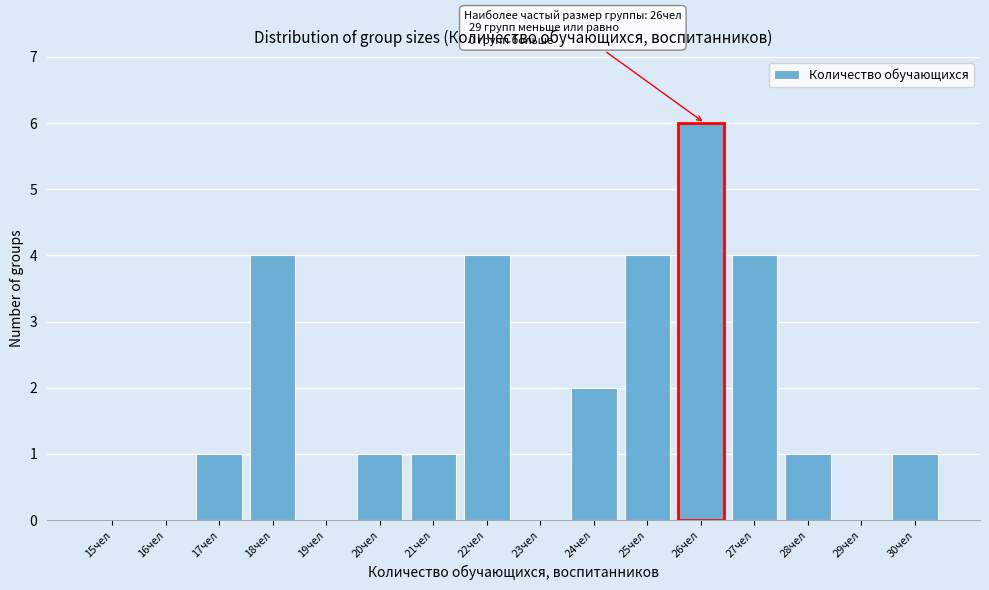

Reading left to right, extract all data points from this chart.

15чел=0	16чел=0	17чел=1	18чел=4	19чел=0	20чел=1	21чел=1	22чел=4	23чел=0	24чел=2	25чел=4	26чел=6	27чел=4	28чел=1	29чел=0	30чел=1